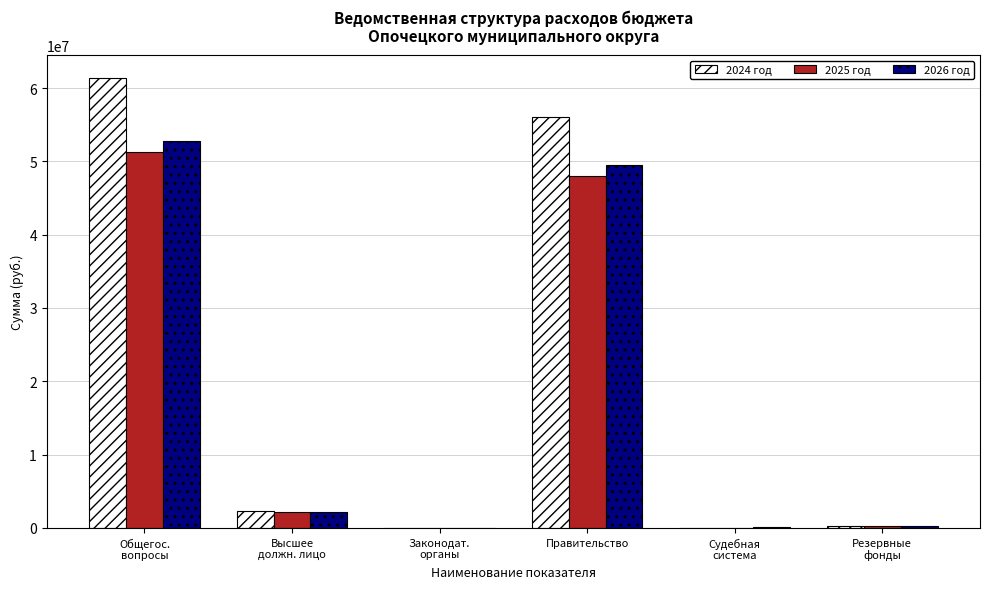

Is it true that 2026 год equals 25034835.3 at Правительство?

False